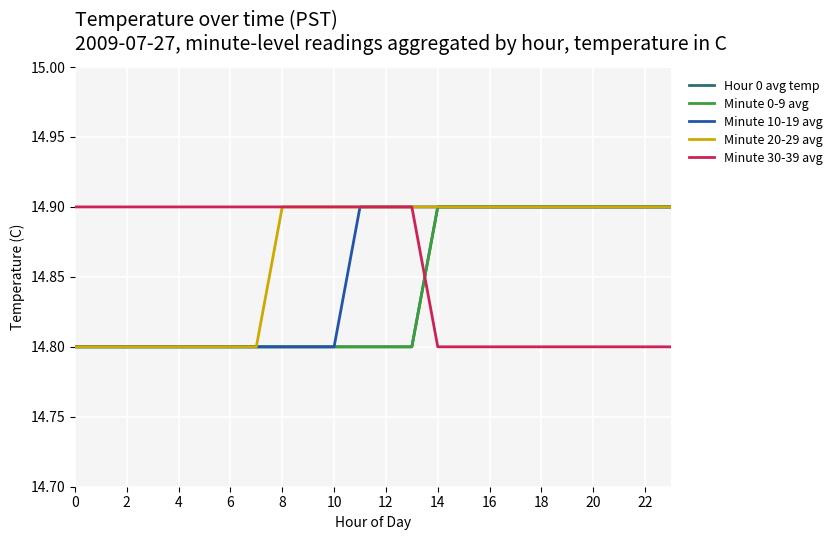

What is the value of the Hour 0 avg temp point at the 2nd from the left?

14.8